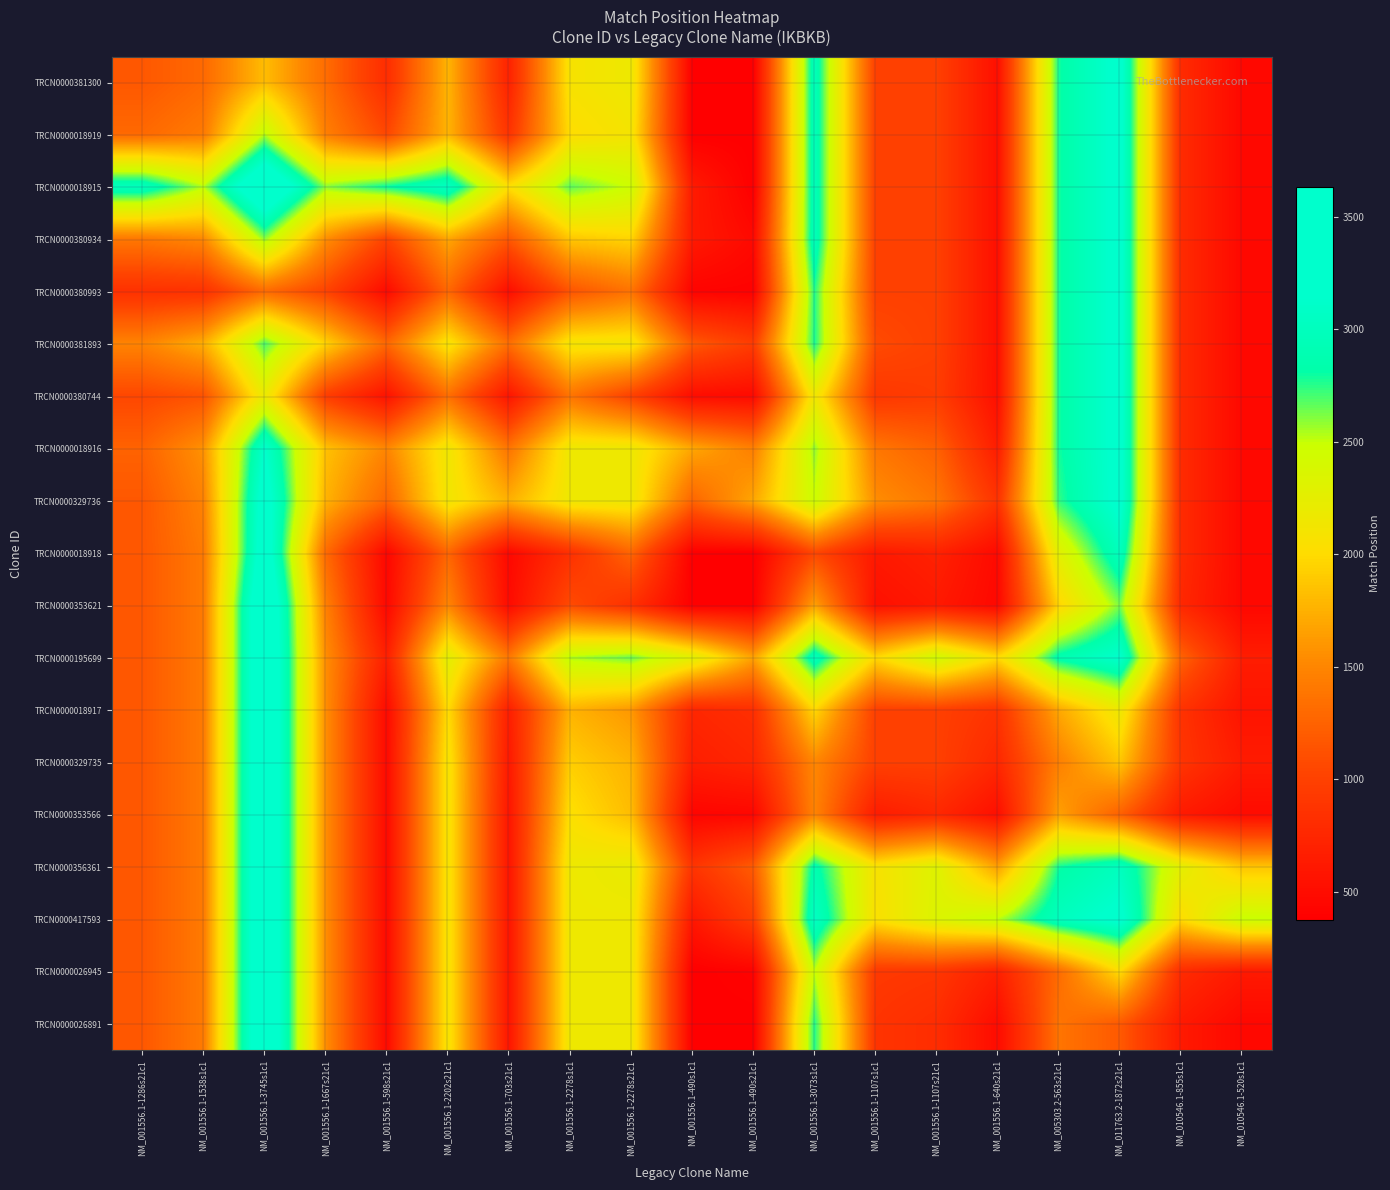

Reading left to right, transcribe all the data shown in this chart.

TRCN0000381300: NM_001556.1-1286s21c1=1172.0	NM_001556.1-1538s1c1=1298.0	NM_001556.1-3745s1c1=1819.1	NM_001556.1-1667s21c1=1322.4	NM_001556.1-598s21c1=809.9	NM_001556.1-2202s21c1=1774.6	NM_001556.1-703s21c1=711.7	NM_001556.1-2278s1c1=2085.7	NM_001556.1-2278s21c1=2164.0	NM_001556.1-490s1c1=376.0	NM_001556.1-490s21c1=376.0	NM_001556.1-3073s1c1=2959.0	NM_001556.1-1107s1c1=993.0	NM_001556.1-1107s21c1=993.0	NM_001556.1-640s21c1=526.0	NM_005303.2-563s21c1=2788.0	NM_011763.2-1872s21c1=3219.0	NM_010546.1-855s1c1=792.0	NM_010546.1-520s1c1=457.0
TRCN0000018919: NM_001556.1-1286s21c1=1298.0	NM_001556.1-1538s1c1=1424.0	NM_001556.1-3745s1c1=2527.5	NM_001556.1-1667s21c1=1457.9	NM_001556.1-598s21c1=1052.9	NM_001556.1-2202s21c1=1773.5	NM_001556.1-703s21c1=874.7	NM_001556.1-2278s1c1=2008.2	NM_001556.1-2278s21c1=2105.6	NM_001556.1-490s1c1=376.0	NM_001556.1-490s21c1=376.0	NM_001556.1-3073s1c1=2959.0	NM_001556.1-1107s1c1=993.0	NM_001556.1-1107s21c1=993.0	NM_001556.1-640s21c1=526.0	NM_005303.2-563s21c1=2788.0	NM_011763.2-1872s21c1=3219.0	NM_010546.1-855s1c1=792.0	NM_010546.1-520s1c1=457.0
TRCN0000018915: NM_001556.1-1286s21c1=2983.9	NM_001556.1-1538s1c1=2527.5	NM_001556.1-3745s1c1=3631.0	NM_001556.1-1667s21c1=2592.0	NM_001556.1-598s21c1=2802.8	NM_001556.1-2202s21c1=3021.9	NM_001556.1-703s21c1=2029.9	NM_001556.1-2278s1c1=2665.9	NM_001556.1-2278s21c1=2472.8	NM_001556.1-490s1c1=633.0	NM_001556.1-490s21c1=376.0	NM_001556.1-3073s1c1=2959.0	NM_001556.1-1107s1c1=993.0	NM_001556.1-1107s21c1=993.0	NM_001556.1-640s21c1=526.0	NM_005303.2-563s21c1=2788.0	NM_011763.2-1872s21c1=3219.0	NM_010546.1-855s1c1=792.0	NM_010546.1-520s1c1=457.0
TRCN0000380934: NM_001556.1-1286s21c1=1402.6	NM_001556.1-1538s1c1=1519.1	NM_001556.1-3745s1c1=2592.0	NM_001556.1-1667s21c1=1553.0	NM_001556.1-598s21c1=1018.5	NM_001556.1-2202s21c1=1693.8	NM_001556.1-703s21c1=1172.5	NM_001556.1-2278s1c1=1874.6	NM_001556.1-2278s21c1=1955.0	NM_001556.1-490s1c1=623.8	NM_001556.1-490s21c1=468.9	NM_001556.1-3073s1c1=2959.0	NM_001556.1-1107s1c1=993.0	NM_001556.1-1107s21c1=993.0	NM_001556.1-640s21c1=526.0	NM_005303.2-563s21c1=2788.0	NM_011763.2-1872s21c1=3219.0	NM_010546.1-855s1c1=792.0	NM_010546.1-520s1c1=457.0
TRCN0000380993: NM_001556.1-1286s21c1=846.1	NM_001556.1-1538s1c1=855.1	NM_001556.1-3745s1c1=1312.2	NM_001556.1-1667s21c1=1018.5	NM_001556.1-598s21c1=484.0	NM_001556.1-2202s21c1=1286.0	NM_001556.1-703s21c1=511.6	NM_001556.1-2278s1c1=1147.2	NM_001556.1-2278s21c1=1368.2	NM_001556.1-490s1c1=412.9	NM_001556.1-490s21c1=398.7	NM_001556.1-3073s1c1=2763.6	NM_001556.1-1107s1c1=993.0	NM_001556.1-1107s21c1=993.0	NM_001556.1-640s21c1=526.0	NM_005303.2-563s21c1=2788.0	NM_011763.2-1872s21c1=3219.0	NM_010546.1-855s1c1=792.0	NM_010546.1-520s1c1=457.0
TRCN0000381893: NM_001556.1-1286s21c1=1485.4	NM_001556.1-1538s1c1=1738.5	NM_001556.1-3745s1c1=2697.1	NM_001556.1-1667s21c1=1947.2	NM_001556.1-598s21c1=1286.0	NM_001556.1-2202s21c1=2088.0	NM_001556.1-703s21c1=1338.5	NM_001556.1-2278s1c1=2108.0	NM_001556.1-2278s21c1=2118.0	NM_001556.1-490s1c1=1186.9	NM_001556.1-490s21c1=961.7	NM_001556.1-3073s1c1=2775.6	NM_001556.1-1107s1c1=1079.4	NM_001556.1-1107s21c1=993.0	NM_001556.1-640s21c1=526.0	NM_005303.2-563s21c1=2788.0	NM_011763.2-1872s21c1=3219.0	NM_010546.1-855s1c1=792.0	NM_010546.1-520s1c1=457.0
TRCN0000380744: NM_001556.1-1286s21c1=1049.3	NM_001556.1-1538s1c1=1138.3	NM_001556.1-3745s1c1=2190.1	NM_001556.1-1667s21c1=969.5	NM_001556.1-598s21c1=561.4	NM_001556.1-2202s21c1=1338.5	NM_001556.1-703s21c1=589.0	NM_001556.1-2278s1c1=1376.5	NM_001556.1-2278s21c1=1003.5	NM_001556.1-490s1c1=504.9	NM_001556.1-490s21c1=476.9	NM_001556.1-3073s1c1=2148.2	NM_001556.1-1107s1c1=907.9	NM_001556.1-1107s21c1=961.1	NM_001556.1-640s21c1=526.0	NM_005303.2-563s21c1=2788.0	NM_011763.2-1872s21c1=3219.0	NM_010546.1-855s1c1=792.0	NM_010546.1-520s1c1=457.0
TRCN0000018916: NM_001556.1-1286s21c1=1250.3	NM_001556.1-1538s1c1=1579.8	NM_001556.1-3745s1c1=3129.1	NM_001556.1-1667s21c1=1842.4	NM_001556.1-598s21c1=1500.8	NM_001556.1-2202s21c1=2144.0	NM_001556.1-703s21c1=1376.5	NM_001556.1-2278s1c1=2164.0	NM_001556.1-2278s21c1=2164.0	NM_001556.1-490s1c1=1693.5	NM_001556.1-490s21c1=1458.2	NM_001556.1-3073s1c1=2582.4	NM_001556.1-1107s1c1=1393.6	NM_001556.1-1107s21c1=1239.5	NM_001556.1-640s21c1=655.3	NM_005303.2-563s21c1=2788.0	NM_011763.2-1872s21c1=3219.0	NM_010546.1-855s1c1=792.0	NM_010546.1-520s1c1=457.0
TRCN0000329736: NM_001556.1-1286s21c1=1172.0	NM_001556.1-1538s1c1=1482.4	NM_001556.1-3745s1c1=3322.2	NM_001556.1-1667s21c1=1762.0	NM_001556.1-598s21c1=1279.8	NM_001556.1-2202s21c1=2134.0	NM_001556.1-703s21c1=1749.5	NM_001556.1-2278s1c1=2164.0	NM_001556.1-2278s21c1=2164.0	NM_001556.1-490s1c1=1270.0	NM_001556.1-490s21c1=1693.5	NM_001556.1-3073s1c1=2477.8	NM_001556.1-1107s1c1=1547.7	NM_001556.1-1107s21c1=1393.6	NM_001556.1-640s21c1=870.8	NM_005303.2-563s21c1=2738.7	NM_011763.2-1872s21c1=3219.0	NM_010546.1-855s1c1=792.0	NM_010546.1-520s1c1=457.0
TRCN0000018918: NM_001556.1-1286s21c1=1172.0	NM_001556.1-1538s1c1=1424.0	NM_001556.1-3745s1c1=3374.0	NM_001556.1-1667s21c1=1305.2	NM_001556.1-598s21c1=447.1	NM_001556.1-2202s21c1=1277.1	NM_001556.1-703s21c1=460.1	NM_001556.1-2278s1c1=846.5	NM_001556.1-2278s21c1=1270.0	NM_001556.1-490s1c1=376.0	NM_001556.1-490s21c1=376.0	NM_001556.1-3073s1c1=1055.7	NM_001556.1-1107s1c1=619.6	NM_001556.1-1107s21c1=700.7	NM_001556.1-640s21c1=474.7	NM_005303.2-563s21c1=2280.2	NM_011763.2-1872s21c1=2994.6	NM_010546.1-855s1c1=792.0	NM_010546.1-520s1c1=457.0
TRCN0000353621: NM_001556.1-1286s21c1=1172.0	NM_001556.1-1538s1c1=1424.0	NM_001556.1-3745s1c1=3631.0	NM_001556.1-1667s21c1=1460.1	NM_001556.1-598s21c1=461.3	NM_001556.1-2202s21c1=1502.3	NM_001556.1-703s21c1=488.1	NM_001556.1-2278s1c1=1081.8	NM_001556.1-2278s21c1=846.5	NM_001556.1-490s1c1=376.0	NM_001556.1-490s21c1=376.0	NM_001556.1-3073s1c1=1667.5	NM_001556.1-1107s1c1=538.4	NM_001556.1-1107s21c1=619.6	NM_001556.1-640s21c1=454.9	NM_005303.2-563s21c1=1962.8	NM_011763.2-1872s21c1=2620.5	NM_010546.1-855s1c1=759.2	NM_010546.1-520s1c1=457.0
TRCN0000195699: NM_001556.1-1286s21c1=1172.0	NM_001556.1-1538s1c1=1424.0	NM_001556.1-3745s1c1=3631.0	NM_001556.1-1667s21c1=1553.0	NM_001556.1-598s21c1=679.4	NM_001556.1-2202s21c1=2271.4	NM_001556.1-703s21c1=1399.8	NM_001556.1-2278s1c1=2540.6	NM_001556.1-2278s21c1=2645.2	NM_001556.1-490s1c1=2279.3	NM_001556.1-490s21c1=1667.5	NM_001556.1-3073s1c1=2959.0	NM_001556.1-1107s1c1=1976.0	NM_001556.1-1107s21c1=2441.6	NM_001556.1-640s21c1=1998.6	NM_005303.2-563s21c1=2869.0	NM_011763.2-1872s21c1=3130.1	NM_010546.1-855s1c1=1248.2	NM_010546.1-520s1c1=654.5
TRCN0000018917: NM_001556.1-1286s21c1=1172.0	NM_001556.1-1538s1c1=1424.0	NM_001556.1-3745s1c1=3631.0	NM_001556.1-1667s21c1=1553.0	NM_001556.1-598s21c1=484.0	NM_001556.1-2202s21c1=2001.6	NM_001556.1-703s21c1=674.1	NM_001556.1-2278s1c1=1763.4	NM_001556.1-2278s21c1=1609.3	NM_001556.1-490s1c1=749.4	NM_001556.1-490s21c1=830.6	NM_001556.1-3073s1c1=1976.0	NM_001556.1-1107s1c1=993.0	NM_001556.1-1107s21c1=993.0	NM_001556.1-640s21c1=870.1	NM_005303.2-563s21c1=1701.6	NM_011763.2-1872s21c1=2164.6	NM_010546.1-855s1c1=860.8	NM_010546.1-520s1c1=569.8
TRCN0000329735: NM_001556.1-1286s21c1=1172.0	NM_001556.1-1538s1c1=1424.0	NM_001556.1-3745s1c1=3631.0	NM_001556.1-1667s21c1=1553.0	NM_001556.1-598s21c1=484.0	NM_001556.1-2202s21c1=2088.0	NM_001556.1-703s21c1=620.9	NM_001556.1-2278s1c1=1917.5	NM_001556.1-2278s21c1=1763.4	NM_001556.1-490s1c1=668.3	NM_001556.1-490s21c1=749.4	NM_001556.1-3073s1c1=1510.4	NM_001556.1-1107s1c1=993.0	NM_001556.1-1107s21c1=993.0	NM_001556.1-640s21c1=759.5	NM_005303.2-563s21c1=1465.4	NM_011763.2-1872s21c1=1871.7	NM_010546.1-855s1c1=887.2	NM_010546.1-520s1c1=640.4
TRCN0000353566: NM_001556.1-1286s21c1=1172.0	NM_001556.1-1538s1c1=1424.0	NM_001556.1-3745s1c1=3631.0	NM_001556.1-1667s21c1=1553.0	NM_001556.1-598s21c1=484.0	NM_001556.1-2202s21c1=2088.0	NM_001556.1-703s21c1=589.0	NM_001556.1-2278s1c1=2034.7	NM_001556.1-2278s21c1=1819.2	NM_001556.1-490s1c1=427.3	NM_001556.1-490s21c1=447.1	NM_001556.1-3073s1c1=1486.4	NM_001556.1-1107s1c1=648.9	NM_001556.1-1107s21c1=759.5	NM_001556.1-640s21c1=526.0	NM_005303.2-563s21c1=1657.0	NM_011763.2-1872s21c1=1234.7	NM_010546.1-855s1c1=631.0	NM_010546.1-520s1c1=489.7
TRCN0000356361: NM_001556.1-1286s21c1=1172.0	NM_001556.1-1538s1c1=1424.0	NM_001556.1-3745s1c1=3631.0	NM_001556.1-1667s21c1=1553.0	NM_001556.1-598s21c1=484.0	NM_001556.1-2202s21c1=2088.0	NM_001556.1-703s21c1=589.0	NM_001556.1-2278s1c1=2164.0	NM_001556.1-2278s21c1=2213.3	NM_001556.1-490s1c1=883.8	NM_001556.1-490s21c1=1201.2	NM_001556.1-3073s1c1=2878.0	NM_001556.1-1107s1c1=2079.4	NM_001556.1-1107s21c1=2315.6	NM_001556.1-640s21c1=1657.0	NM_005303.2-563s21c1=2788.0	NM_011763.2-1872s21c1=3003.5	NM_010546.1-855s1c1=2262.7	NM_010546.1-520s1c1=1867.9
TRCN0000417593: NM_001556.1-1286s21c1=1172.0	NM_001556.1-1538s1c1=1424.0	NM_001556.1-3745s1c1=3631.0	NM_001556.1-1667s21c1=1553.0	NM_001556.1-598s21c1=484.0	NM_001556.1-2202s21c1=2088.0	NM_001556.1-703s21c1=589.0	NM_001556.1-2278s1c1=2164.0	NM_001556.1-2278s21c1=2164.0	NM_001556.1-490s1c1=600.4	NM_001556.1-490s21c1=974.5	NM_001556.1-3073s1c1=3047.9	NM_001556.1-1107s1c1=2047.4	NM_001556.1-1107s21c1=2340.3	NM_001556.1-640s21c1=2510.3	NM_005303.2-563s21c1=3003.5	NM_011763.2-1872s21c1=3219.0	NM_010546.1-855s1c1=2005.5	NM_010546.1-520s1c1=2492.2
TRCN0000026945: NM_001556.1-1286s21c1=1172.0	NM_001556.1-1538s1c1=1424.0	NM_001556.1-3745s1c1=3631.0	NM_001556.1-1667s21c1=1553.0	NM_001556.1-598s21c1=484.0	NM_001556.1-2202s21c1=2088.0	NM_001556.1-703s21c1=589.0	NM_001556.1-2278s1c1=2164.0	NM_001556.1-2278s21c1=2164.0	NM_001556.1-490s1c1=376.0	NM_001556.1-490s21c1=408.8	NM_001556.1-3073s1c1=2502.8	NM_001556.1-1107s1c1=924.2	NM_001556.1-1107s21c1=897.8	NM_001556.1-640s21c1=687.0	NM_005303.2-563s21c1=1317.3	NM_011763.2-1872s21c1=2005.5	NM_010546.1-855s1c1=792.0	NM_010546.1-520s1c1=624.5
TRCN0000026891: NM_001556.1-1286s21c1=1172.0	NM_001556.1-1538s1c1=1424.0	NM_001556.1-3745s1c1=3631.0	NM_001556.1-1667s21c1=1553.0	NM_001556.1-598s21c1=484.0	NM_001556.1-2202s21c1=2088.0	NM_001556.1-703s21c1=589.0	NM_001556.1-2278s1c1=2164.0	NM_001556.1-2278s21c1=2164.0	NM_001556.1-490s1c1=376.0	NM_001556.1-490s21c1=376.0	NM_001556.1-3073s1c1=2761.5	NM_001556.1-1107s1c1=880.2	NM_001556.1-1107s21c1=809.6	NM_001556.1-640s21c1=493.3	NM_005303.2-563s21c1=1377.1	NM_011763.2-1872s21c1=1183.8	NM_010546.1-855s1c1=624.5	NM_010546.1-520s1c1=457.0